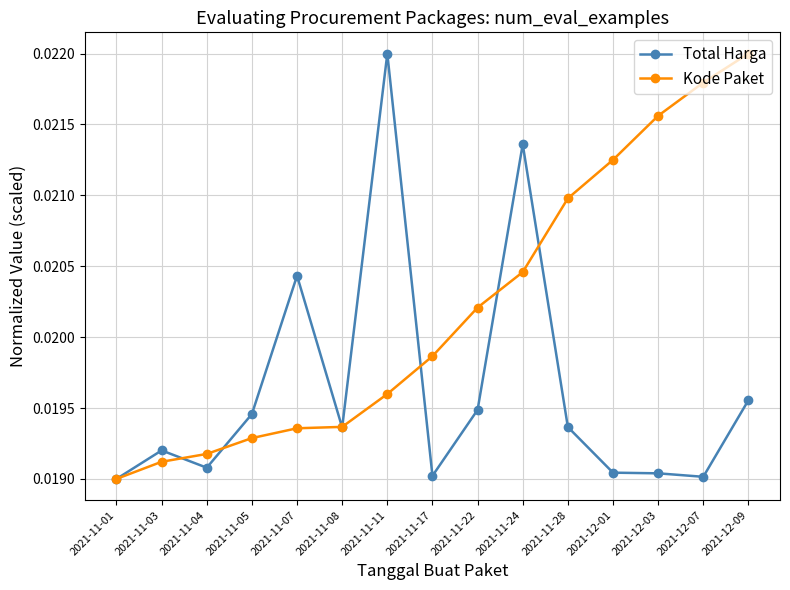

How many categories are shown in the chart?

15